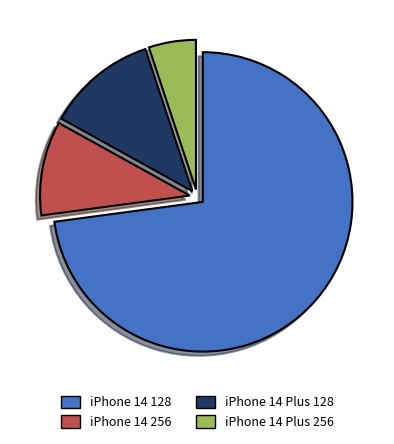

Which has a higher value, iPhone 14 256 or iPhone 14 Plus 128?

iPhone 14 Plus 128